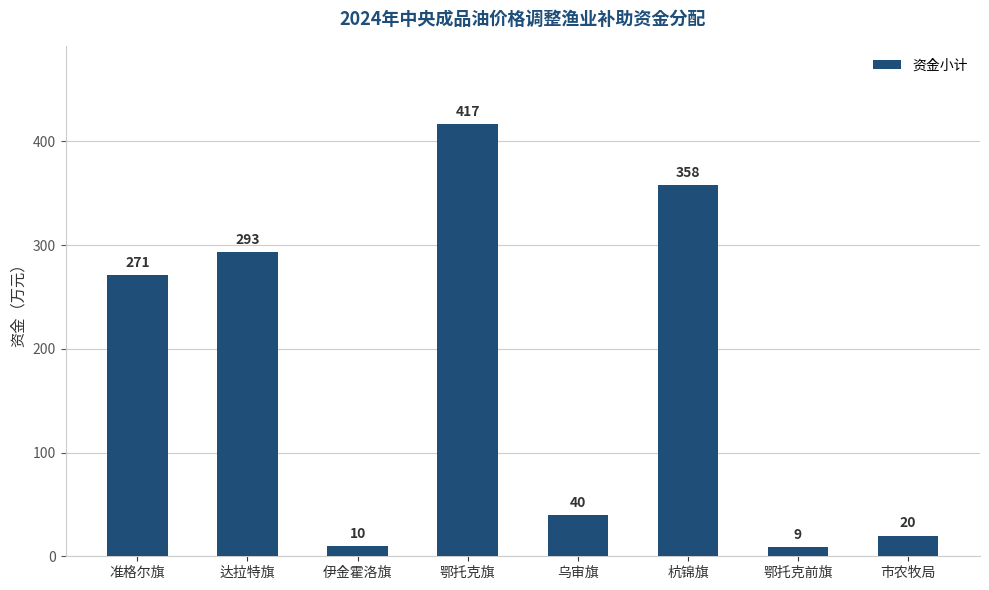

Which label corresponds to the largest value in the chart?

鄂托克旗